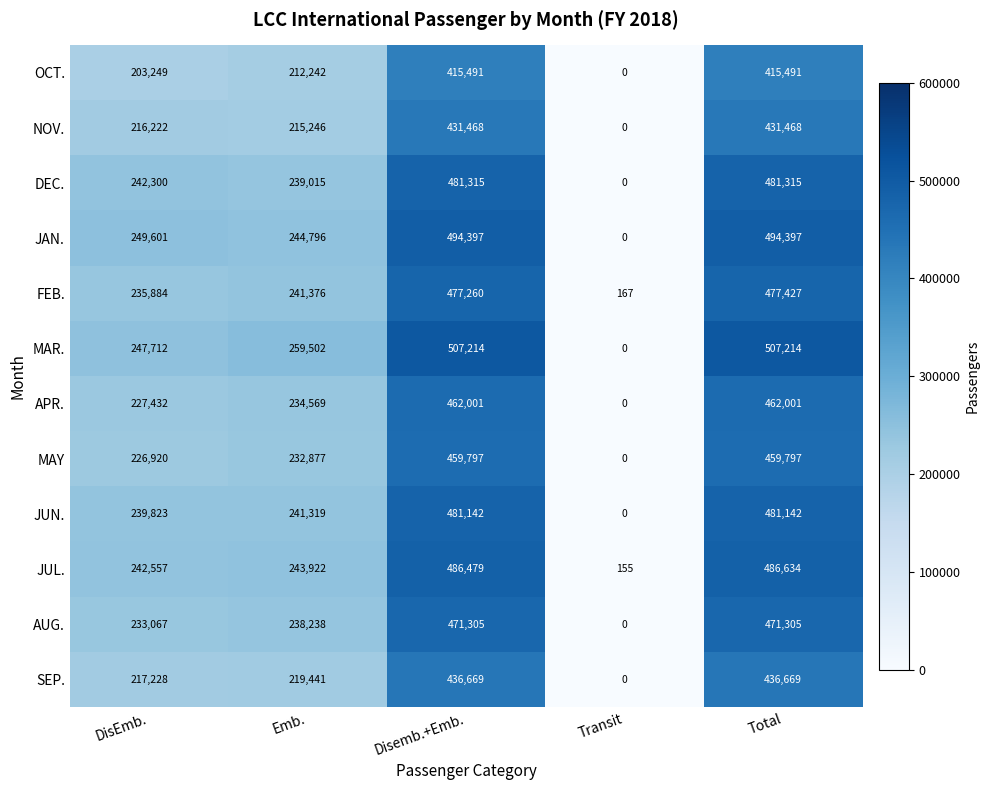

How many data points does each series have?

5